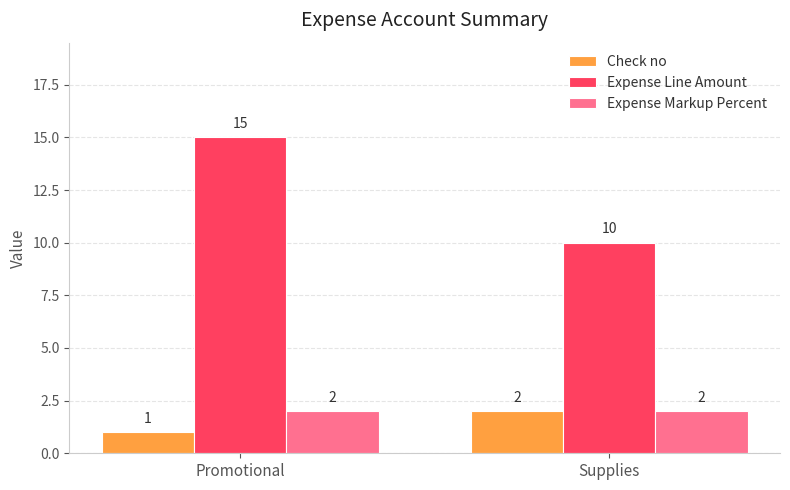

The Check no series shows 2 at Supplies. True or false?

True